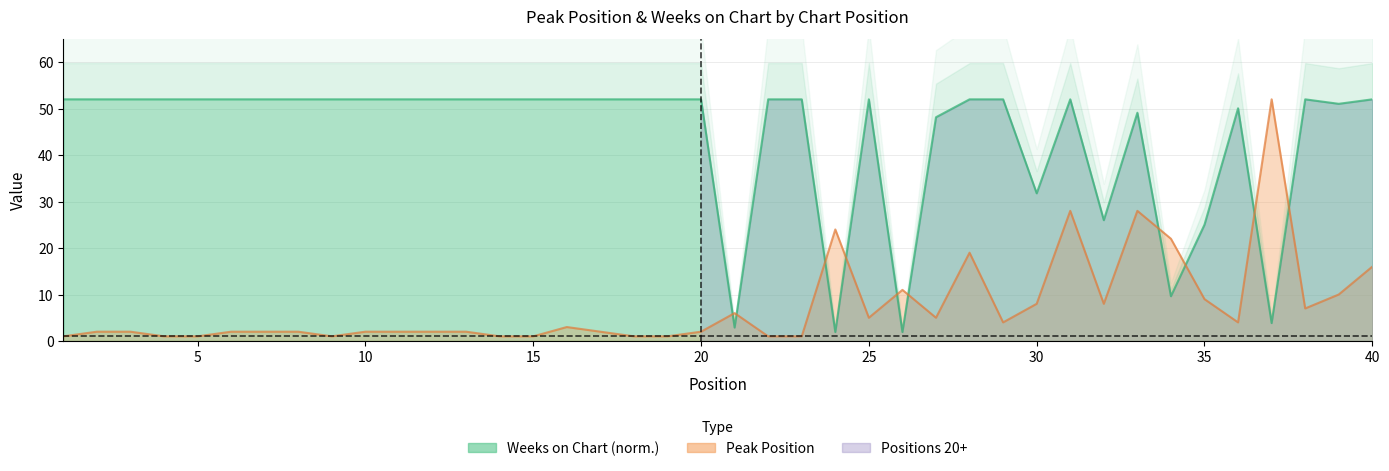

At how many categories does at least one series exceed 2?

40